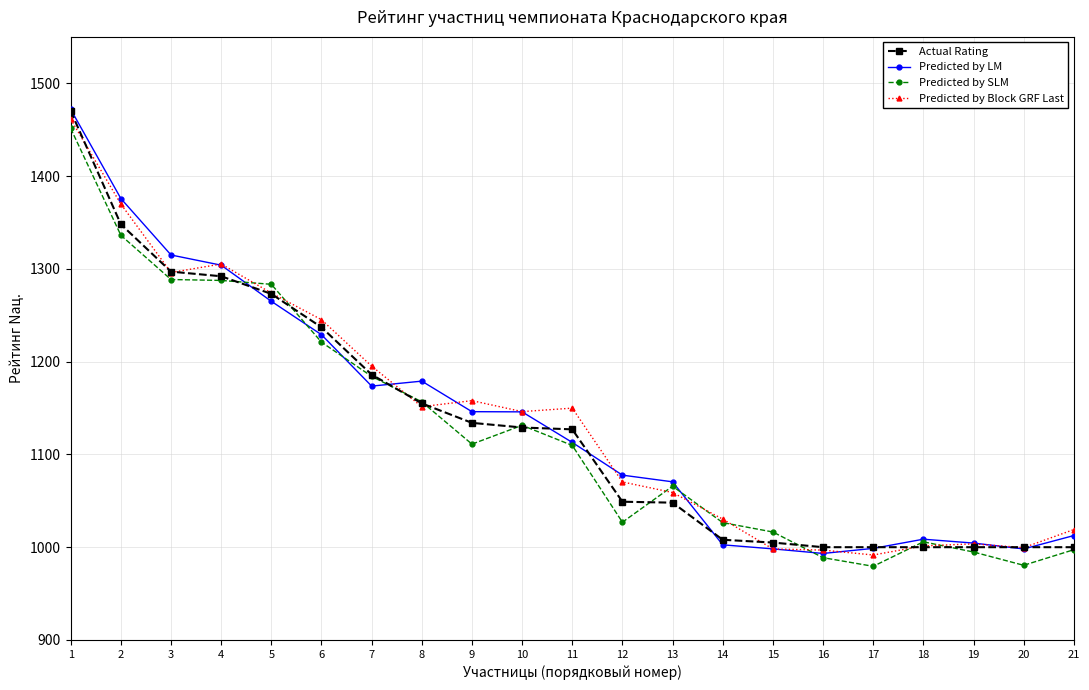

Which series has the largest range (max minus min)?

Predicted by LM